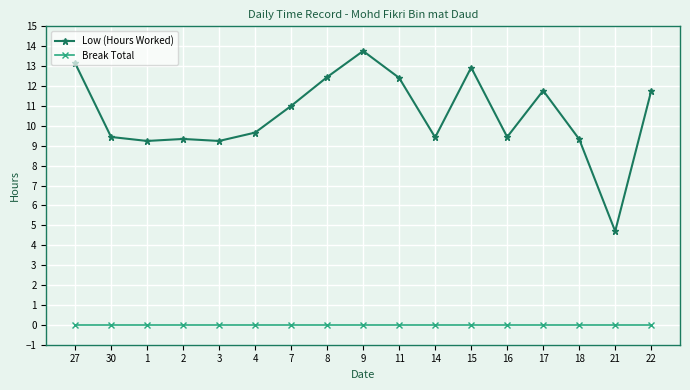

Between 3 and 22, which series saw the biggest shift?

Low (Hours Worked)